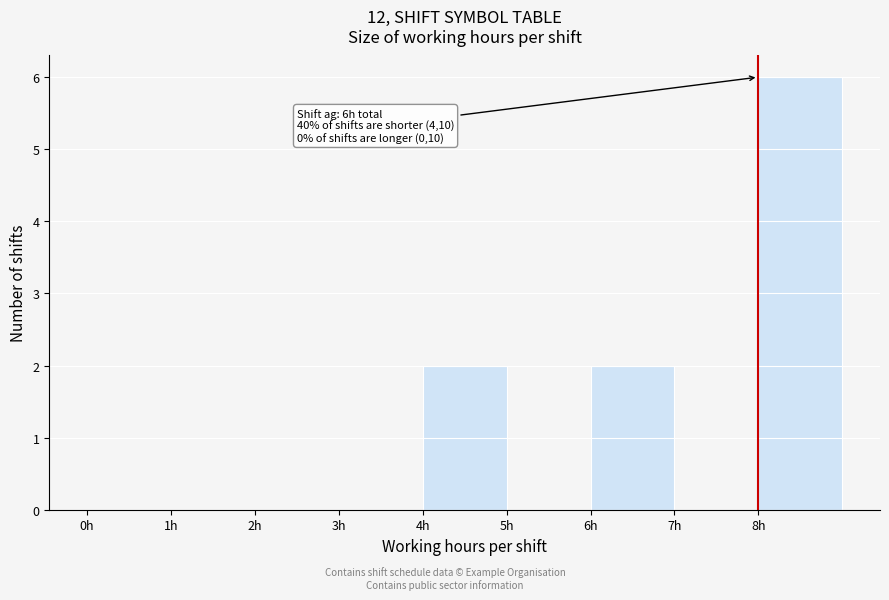

Over which range of the x-axis is the bar tallest?

8 to 9